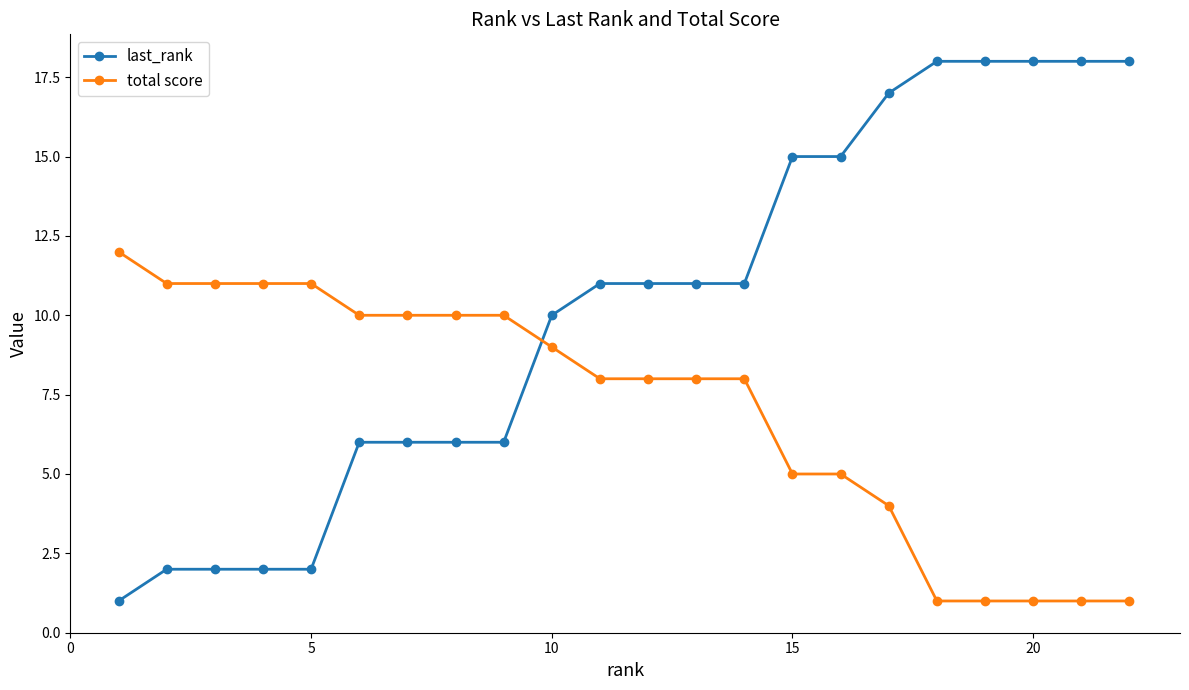

Which series has the largest total across all categories?

last_rank